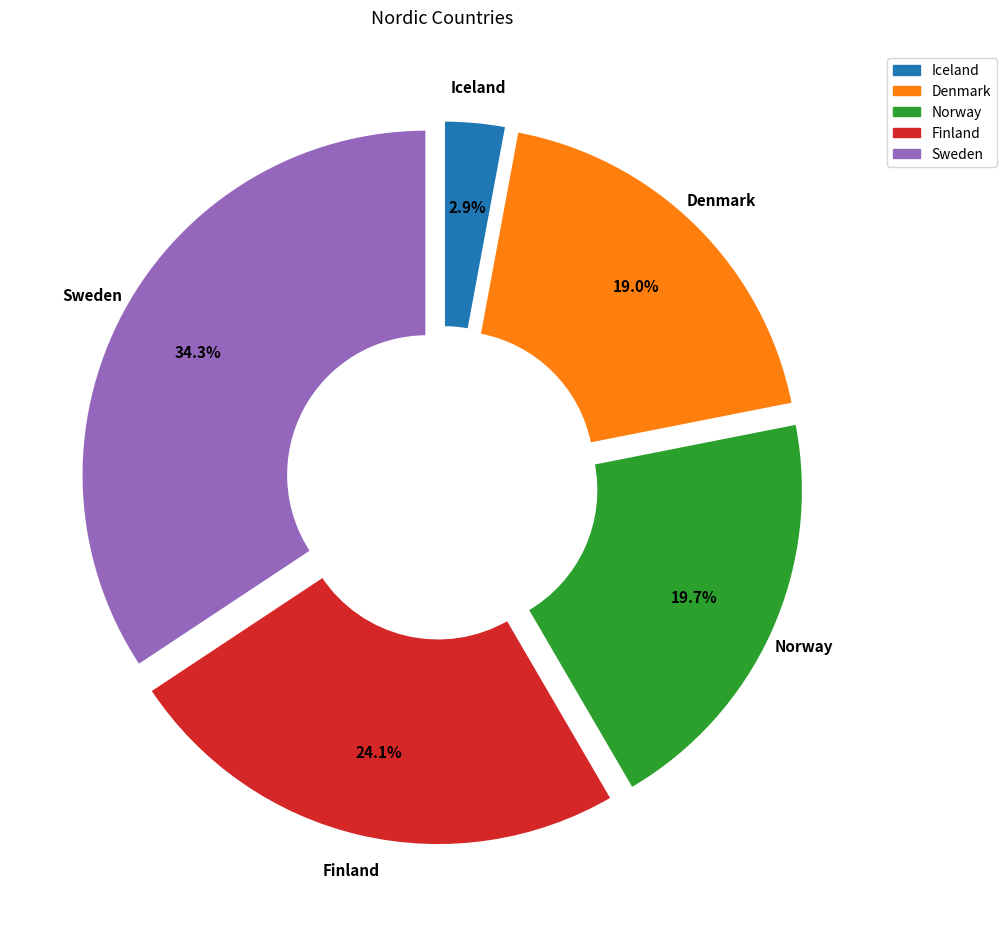

What percentage is the Denmark slice, to the nearest percent?

19%